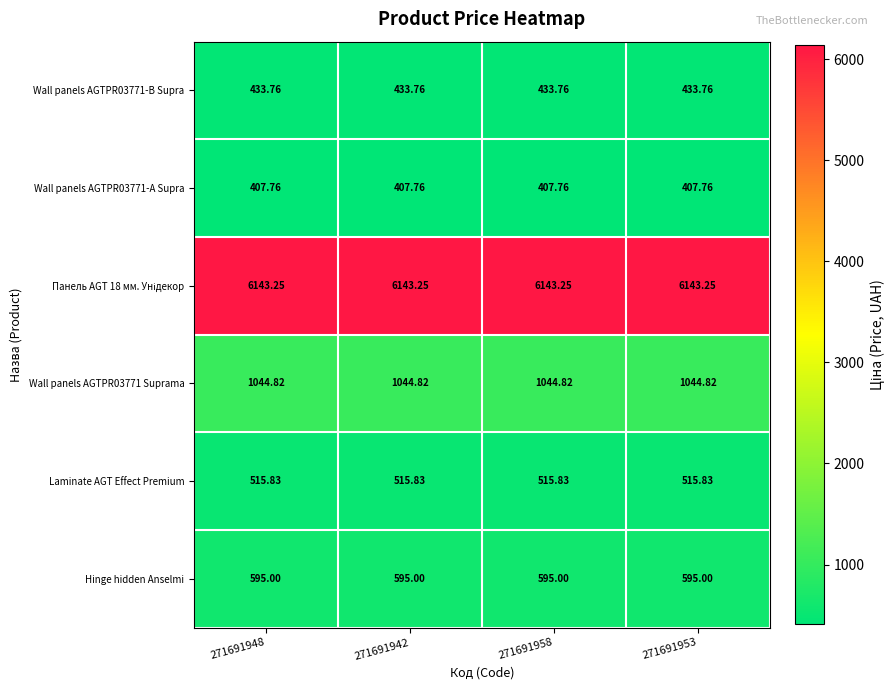

Is the value of Wall panels AGTPR03771-B Supra at 271691942 greater than the value of Hinge hidden Anselmi at 271691958?

No